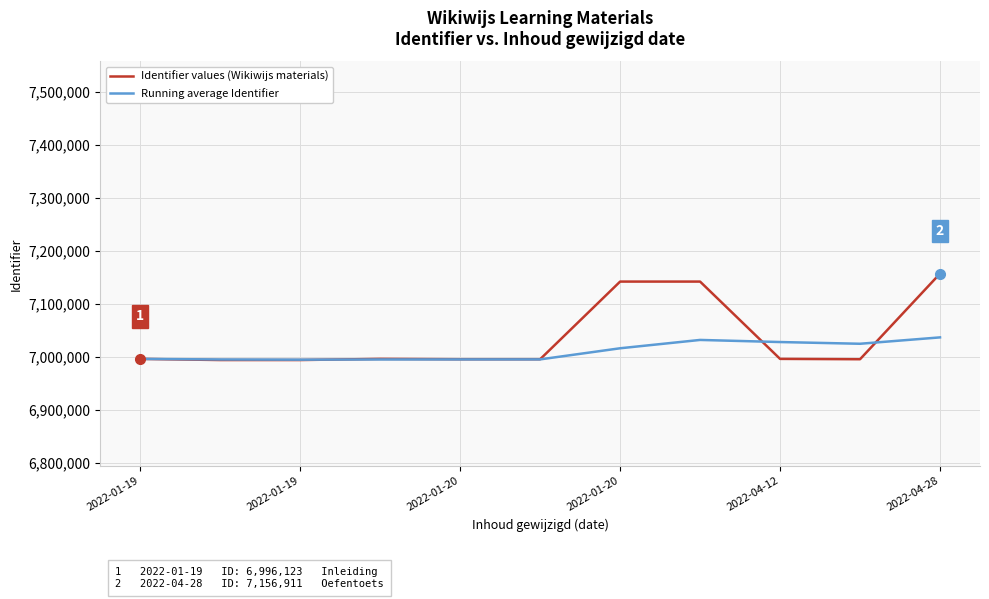

Which series has the largest range (max minus min)?

Identifier values (Wikiwijs materials)